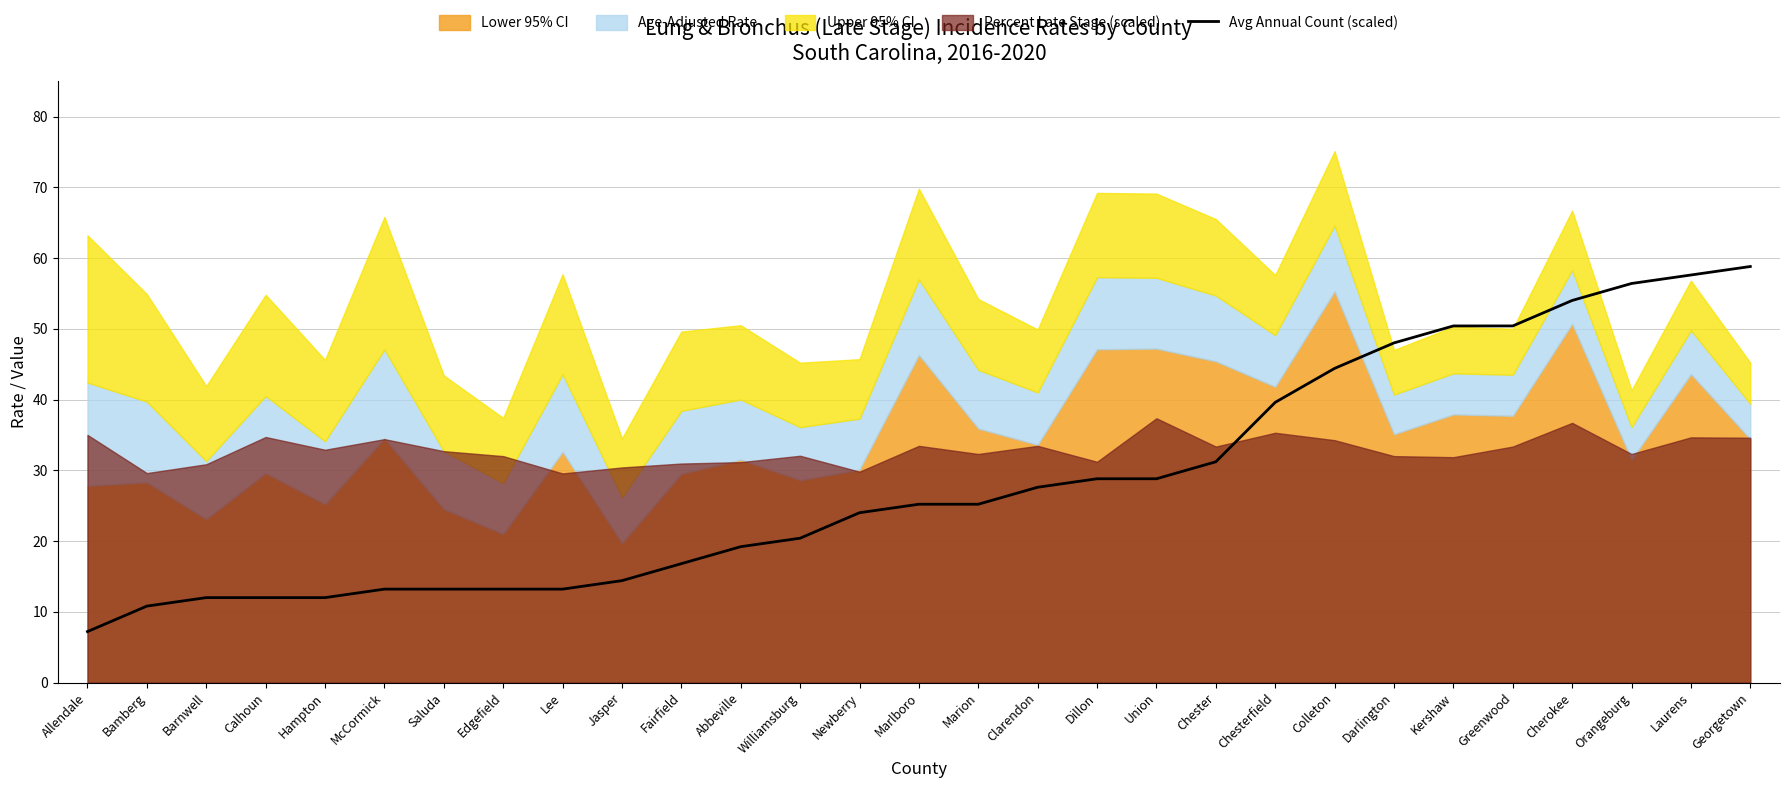

What is the average value?

28.6